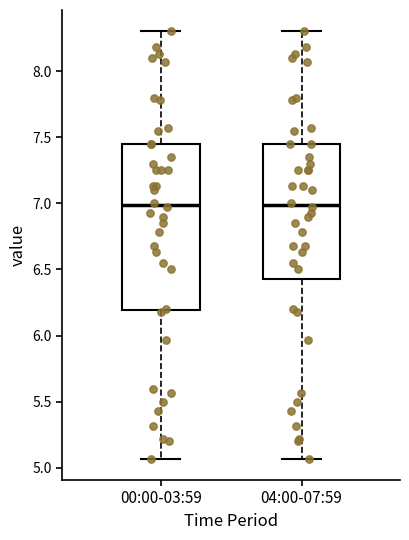

Where does the upper whisker of the box for 00:00-03:59 end on the y-axis? The values are not printed on the chart, so give them approximately, as read against the axis.

8.30